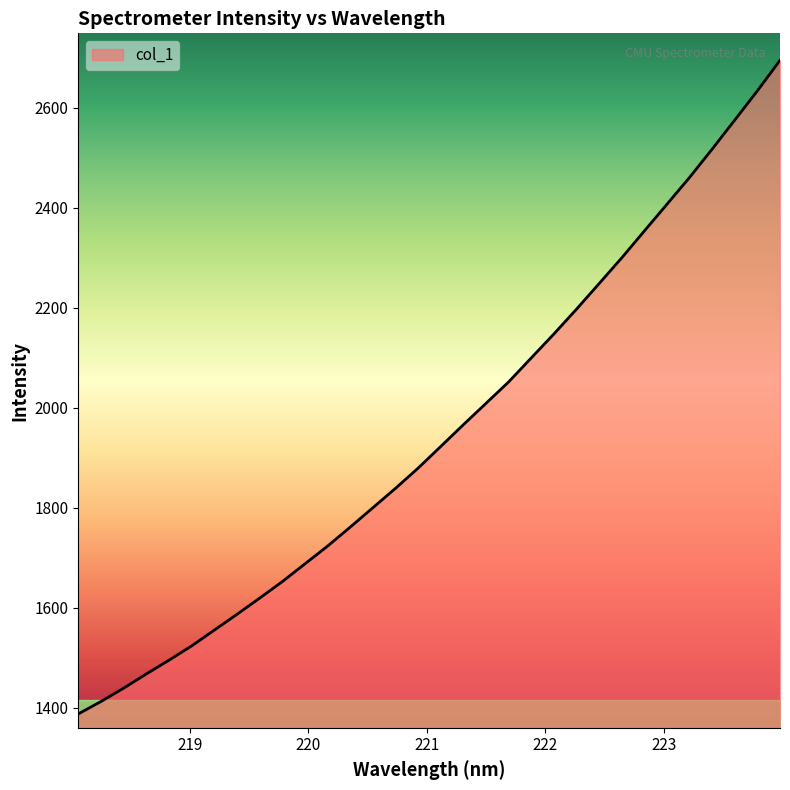

What is the difference between the maximum and minimum values?

1307.1